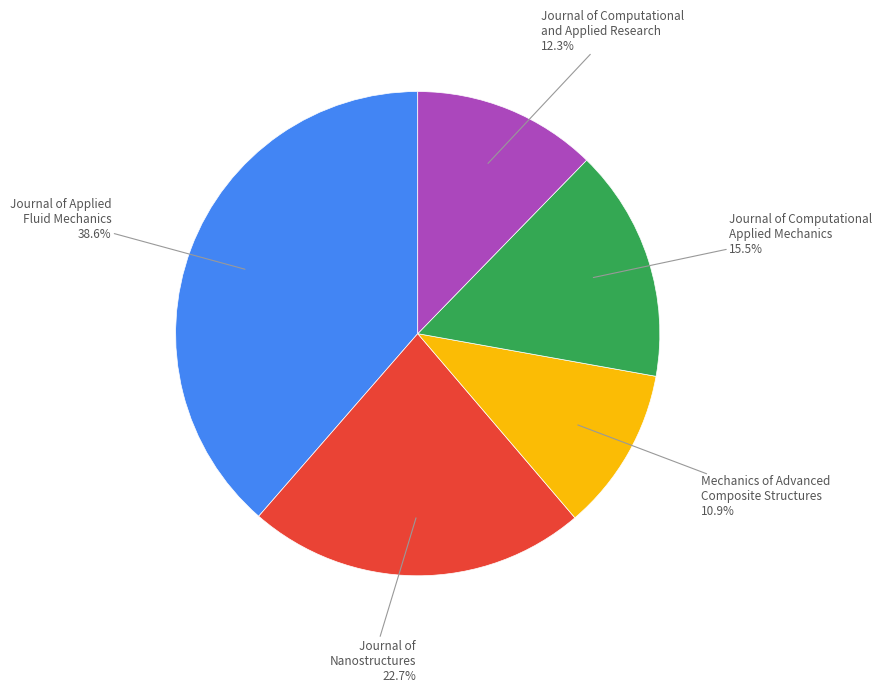

Is there any slice that represents more than half of the pie?

No